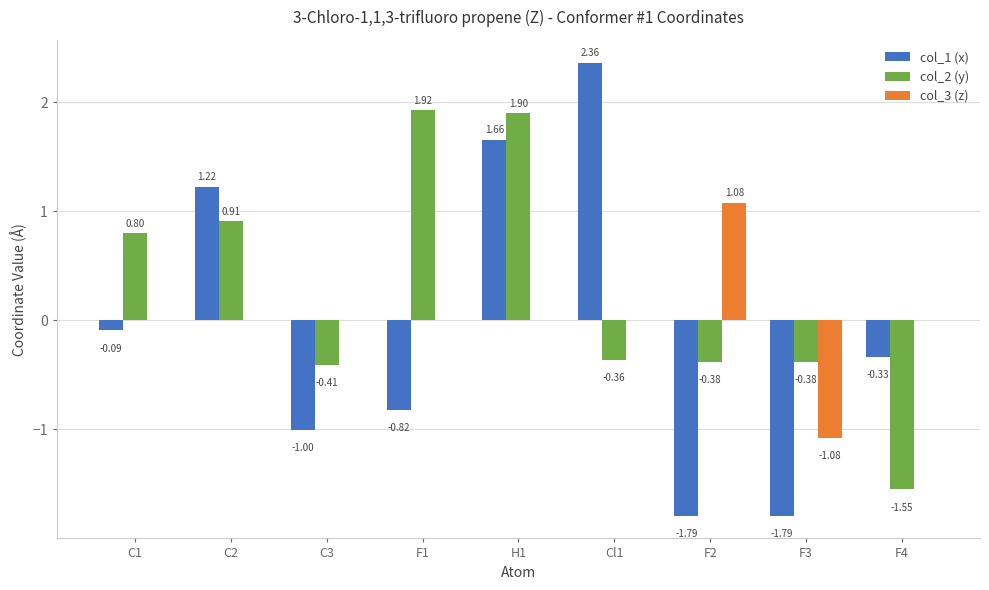

What is the sum of the col_1 (x) values at C1 and Cl1?

2.3